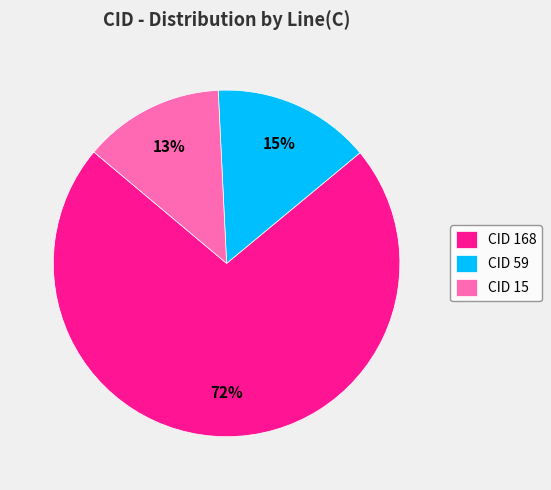

To the nearest percent, what percentage of the pie is CID 15?

13%